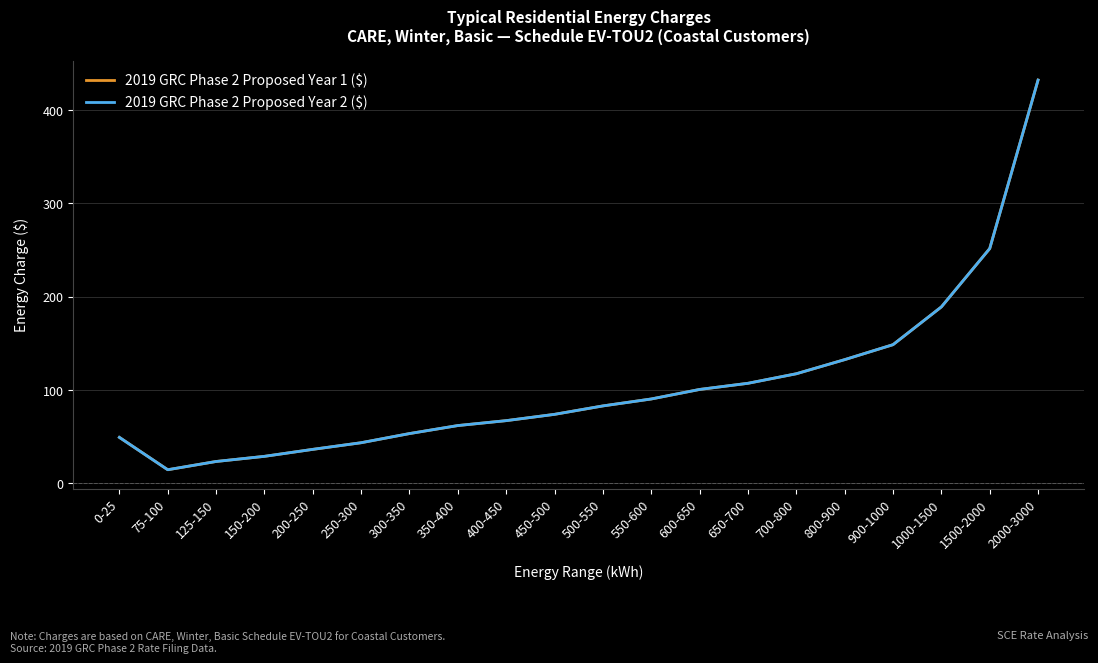

Is this an area chart (filled region under the line)?

No